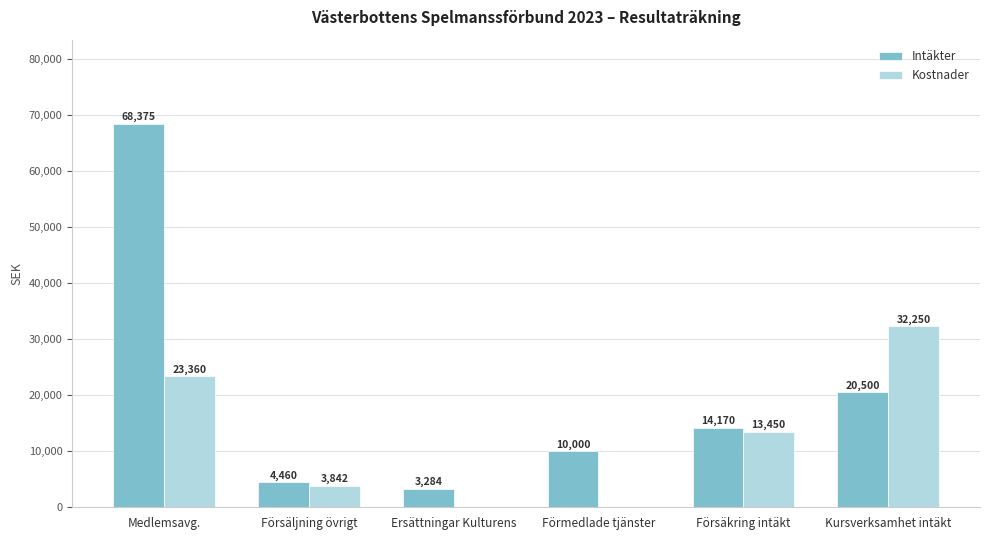

Which series changed the most between Förmedlade tjänster and Kursverksamhet intäkt?

Kostnader